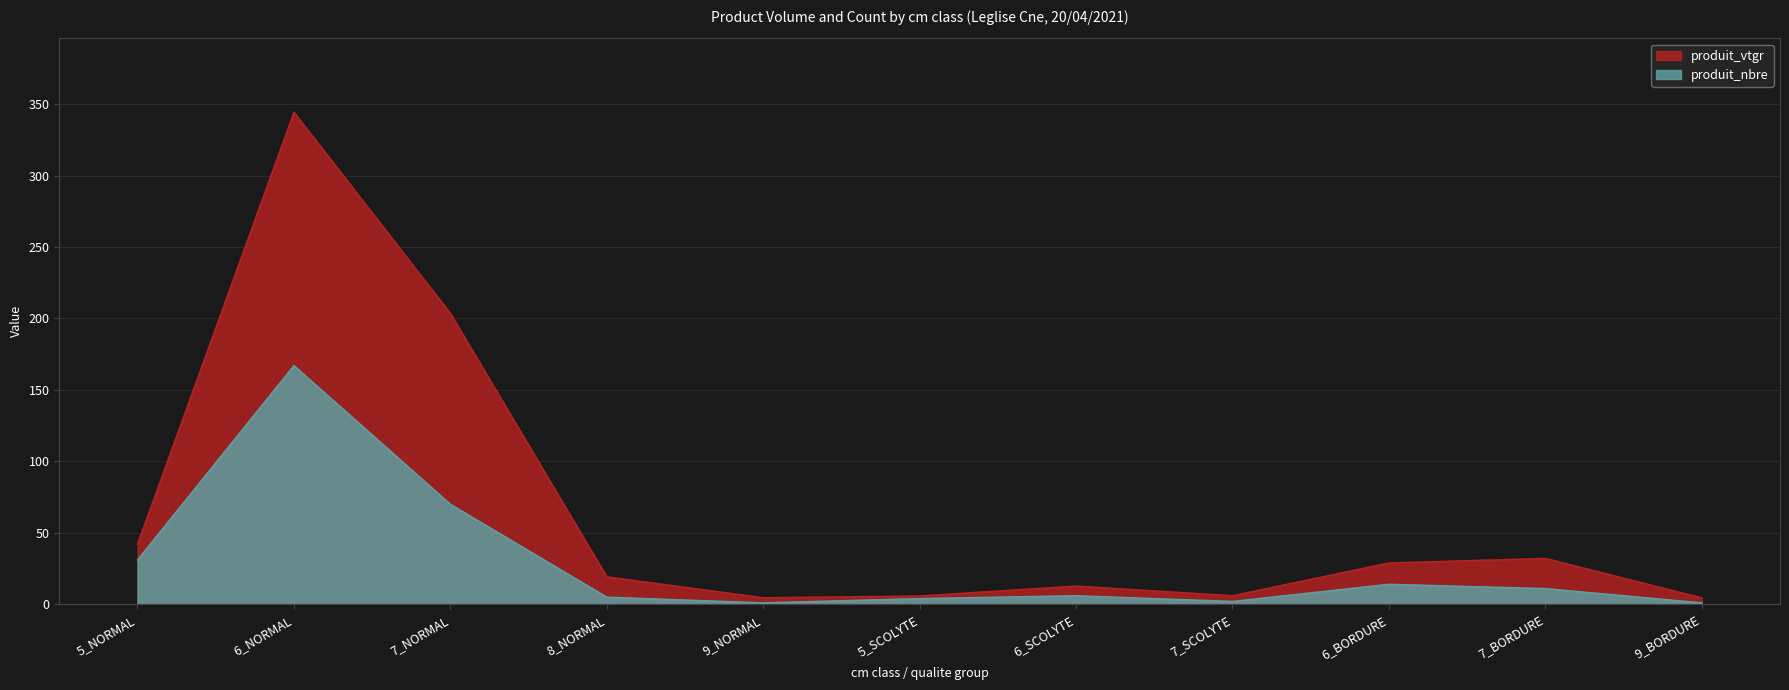

How many interior local valleys does the produit_vtgr series have?

2